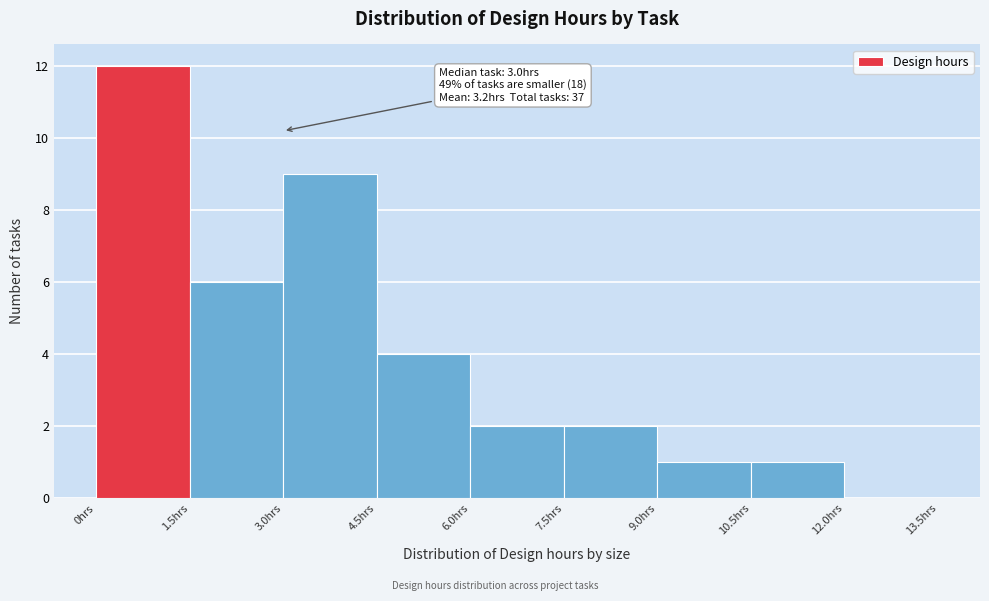

Over which range of the x-axis is the bar tallest?

0.0 to 1.5